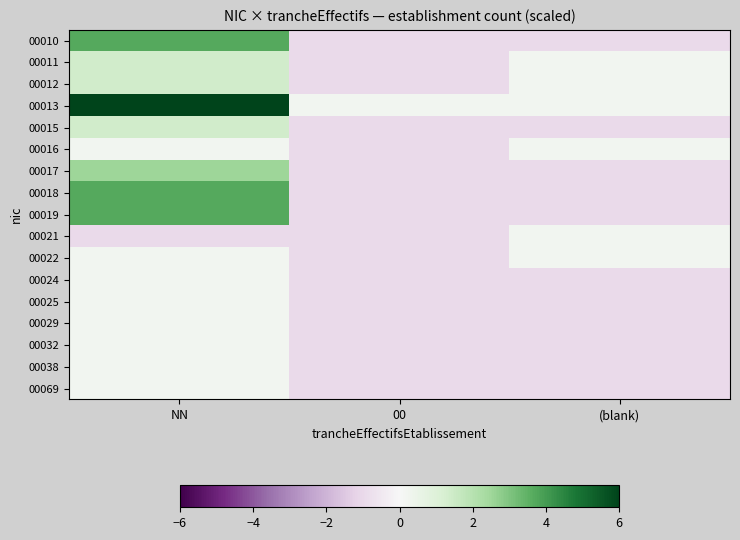

Which series has the largest range (max minus min)?

00013